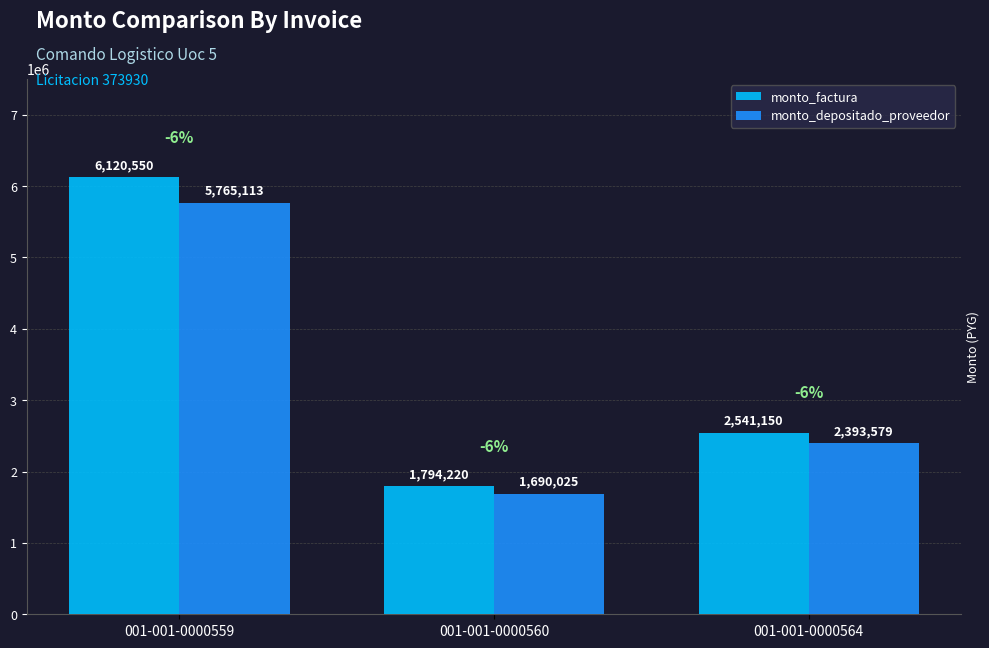

What is the sum of the monto_depositado_proveedor values at 001-001-0000560 and 001-001-0000559?

7455138